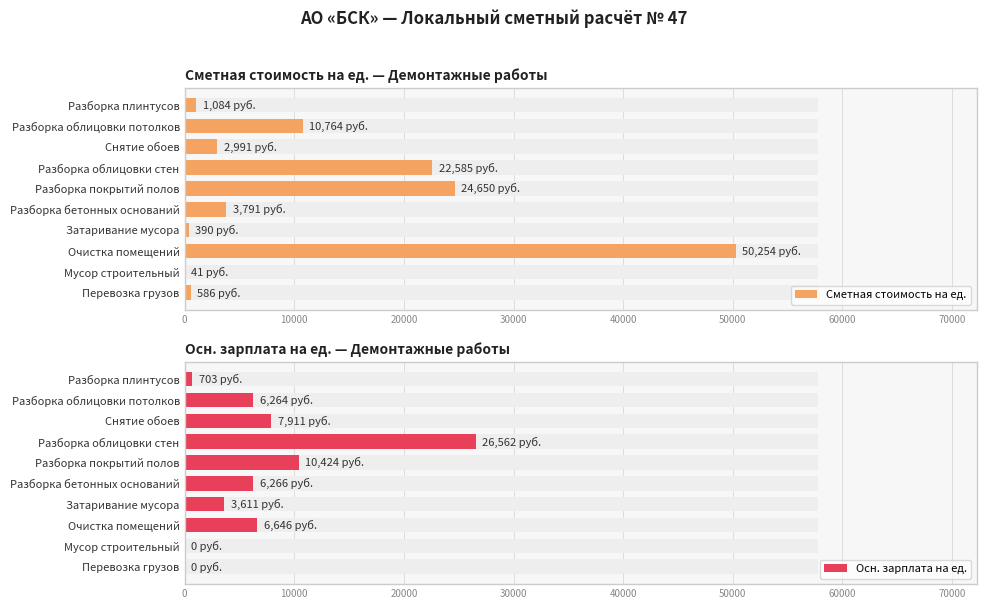

Rank the series by their maximum value, from lowest to highest.

Осн. зарплата на ед., Сметная стоимость на ед.